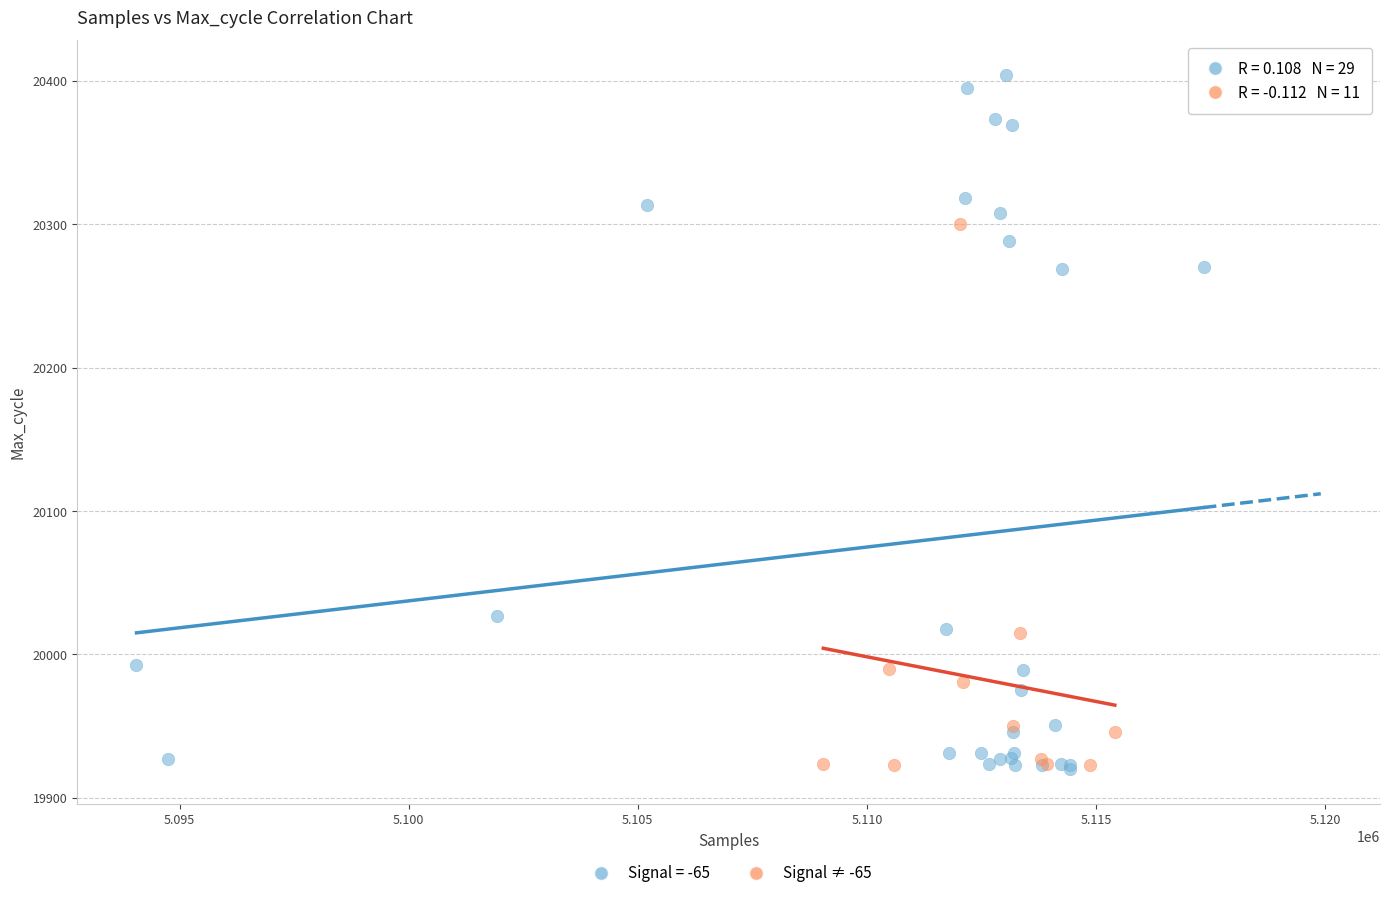

Which series has the largest Y range (max minus min)?

Signal = -65